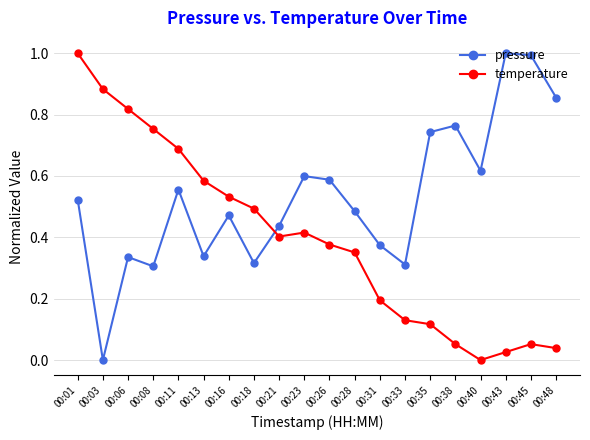

What is the difference between the second highest and minimum values in the pressure series?

1.0